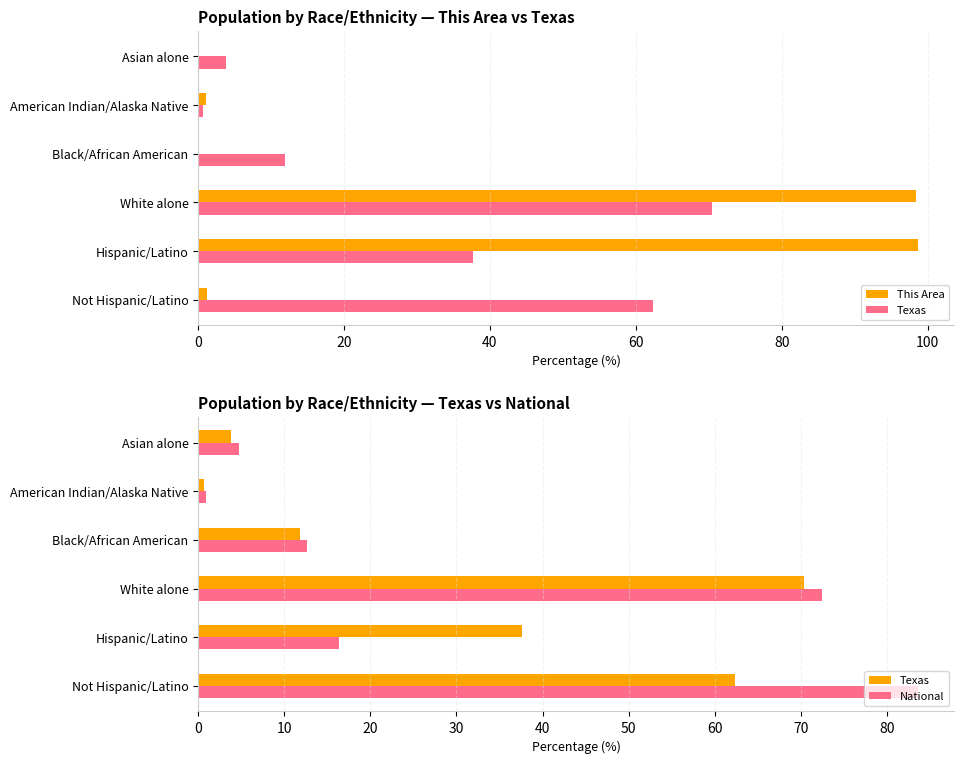

Reading right to left, what are all the values shown in this chart?

This Area: 0.0	1.1	0.0	98.4	98.7	1.3
Texas: 3.8	0.7	11.8	70.4	37.6	62.4
National: 4.8	0.9	12.6	72.4	16.3	83.7